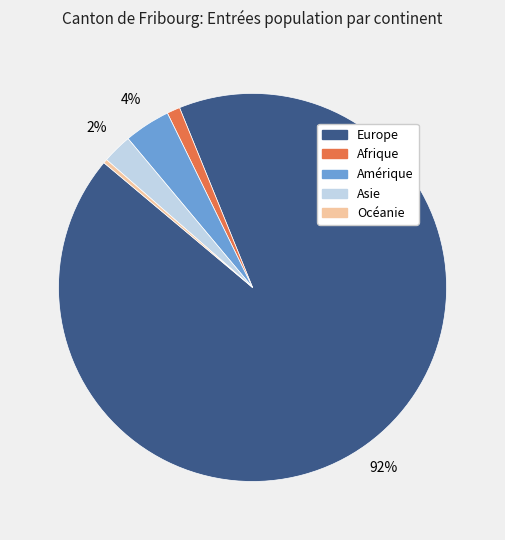

True or false: Océanie accounts for 0% of the total.

True